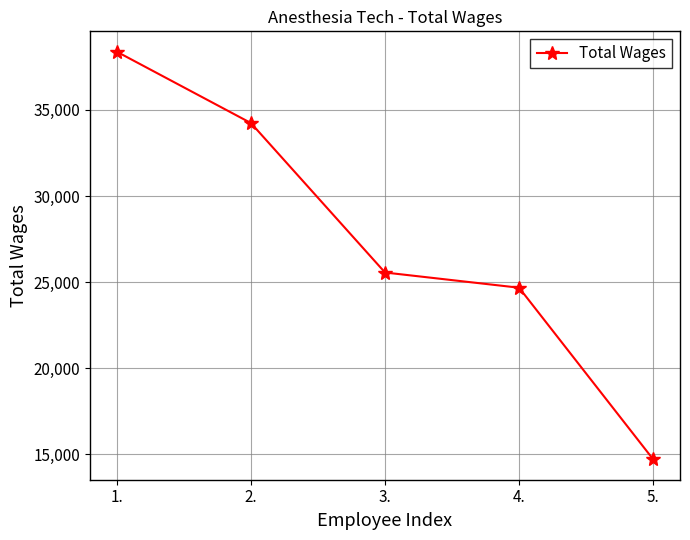

What position from the left is 2.?

2